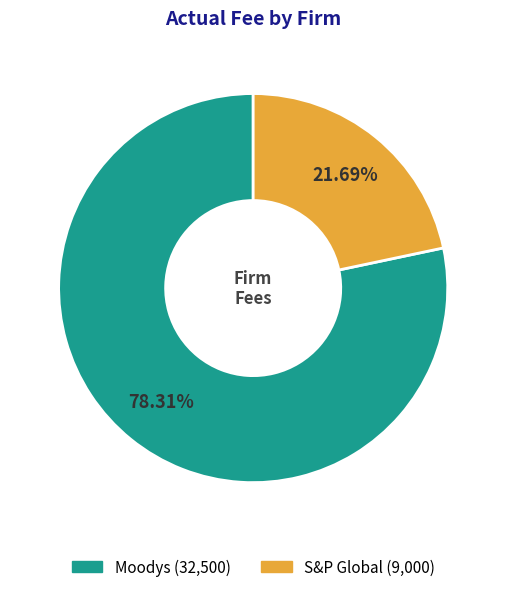

What percentage is the S&P Global slice, to the nearest percent?

22%